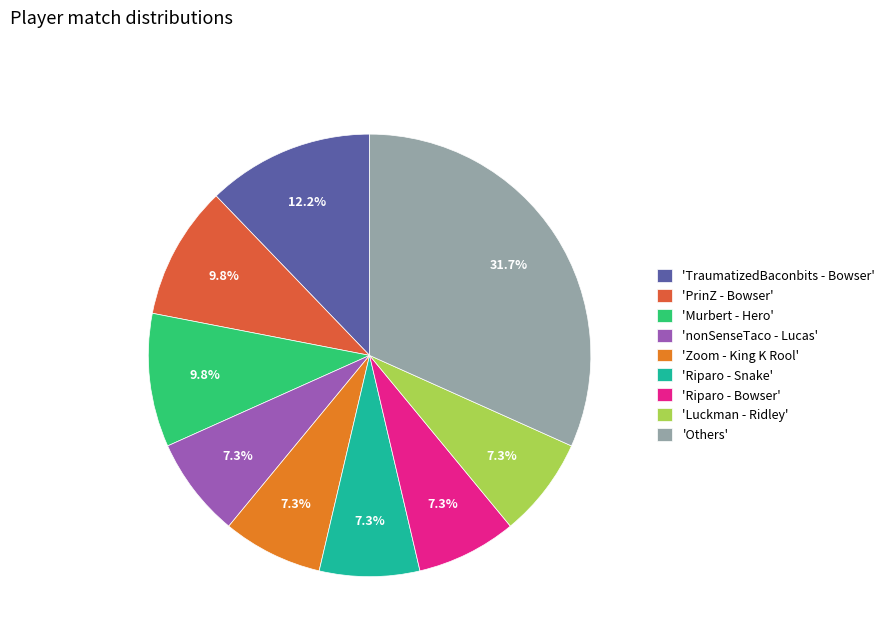

What percentage is NOT represented by 'Zoom - King K Rool'?

92.7%